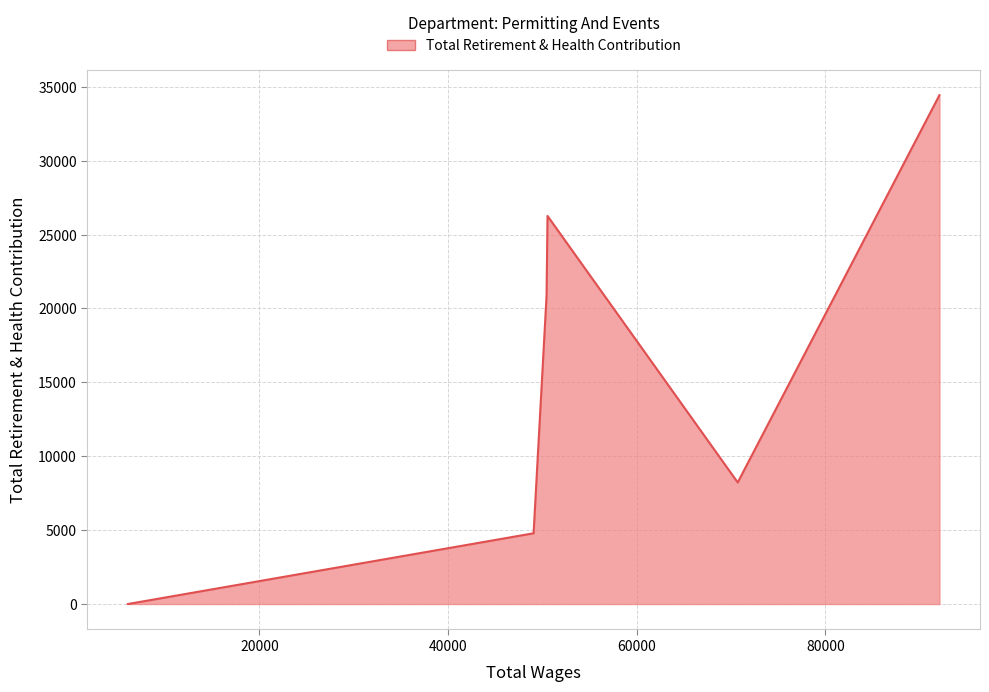

What is the sum of all values?

94554